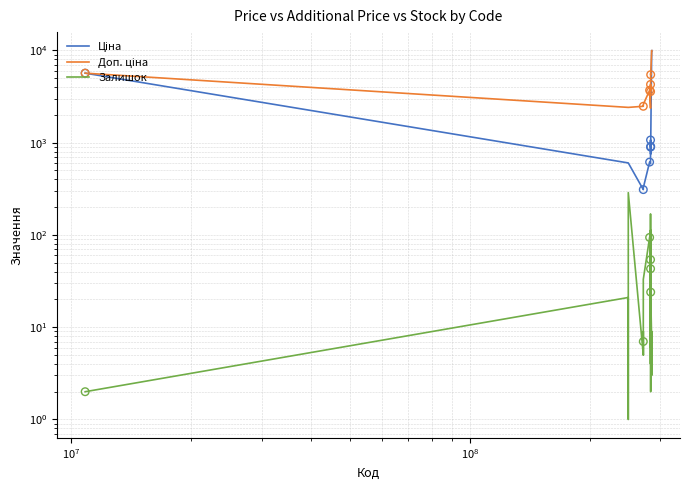

Which series contains the lowest Y value?

Залишок